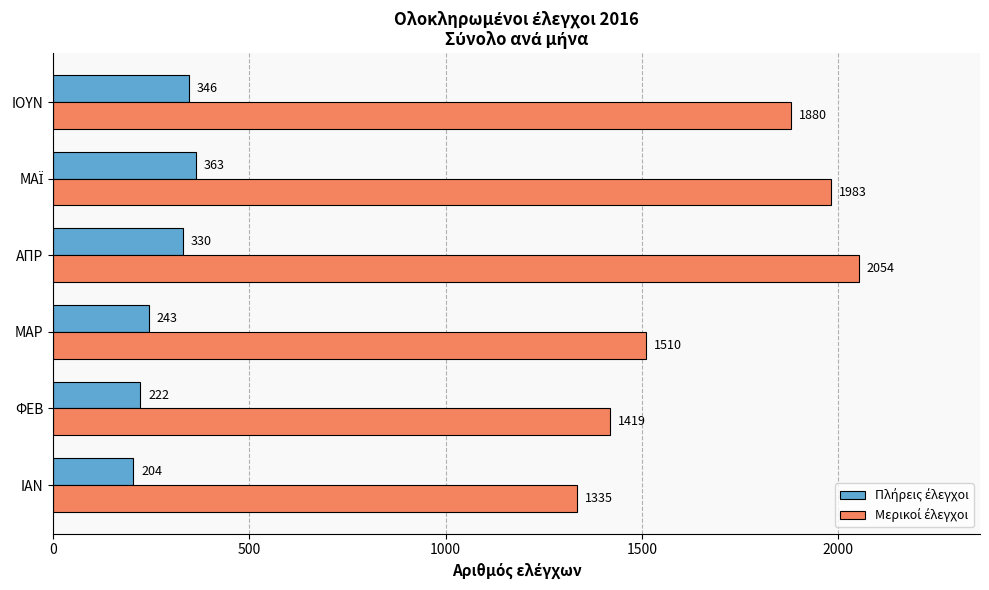

Which category has the highest value across all series?

ΑΠΡ